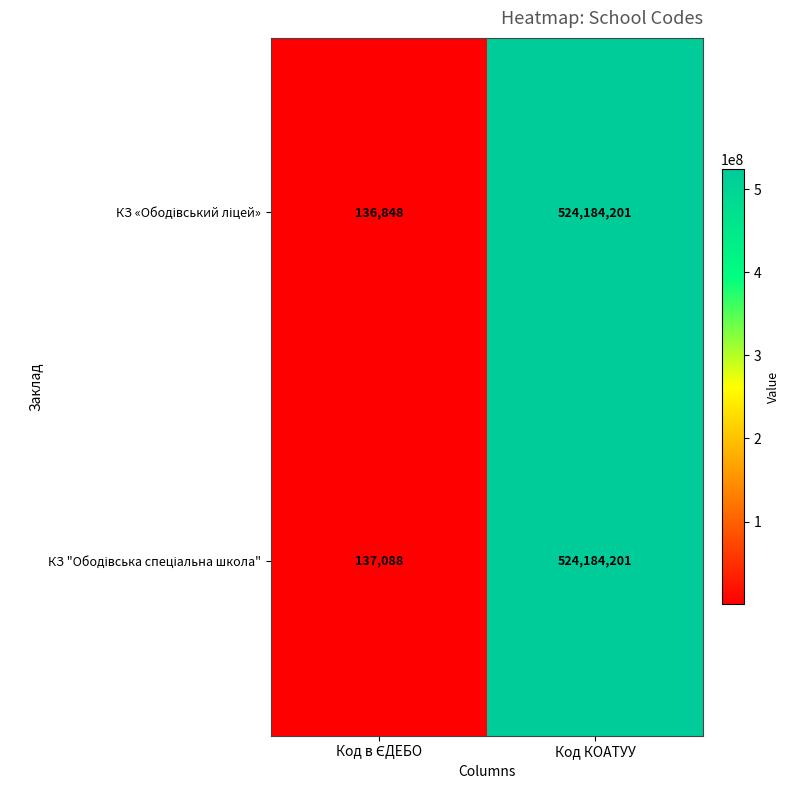

What is the total value across all series at Код КОАТУУ?

1048368402